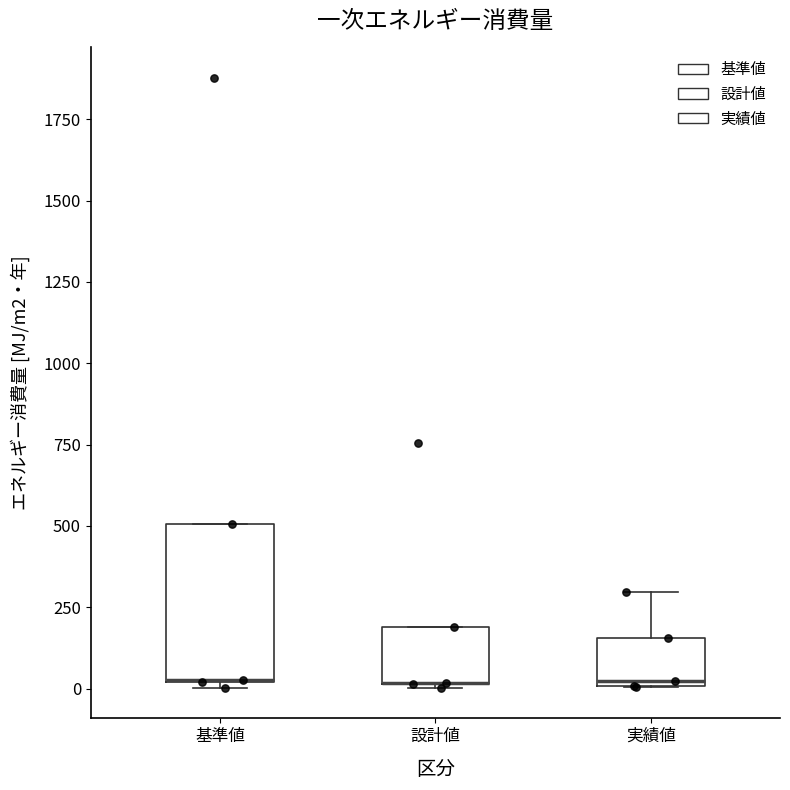

Which box is the tallest, from its lower edge to its upper edge?

基準値